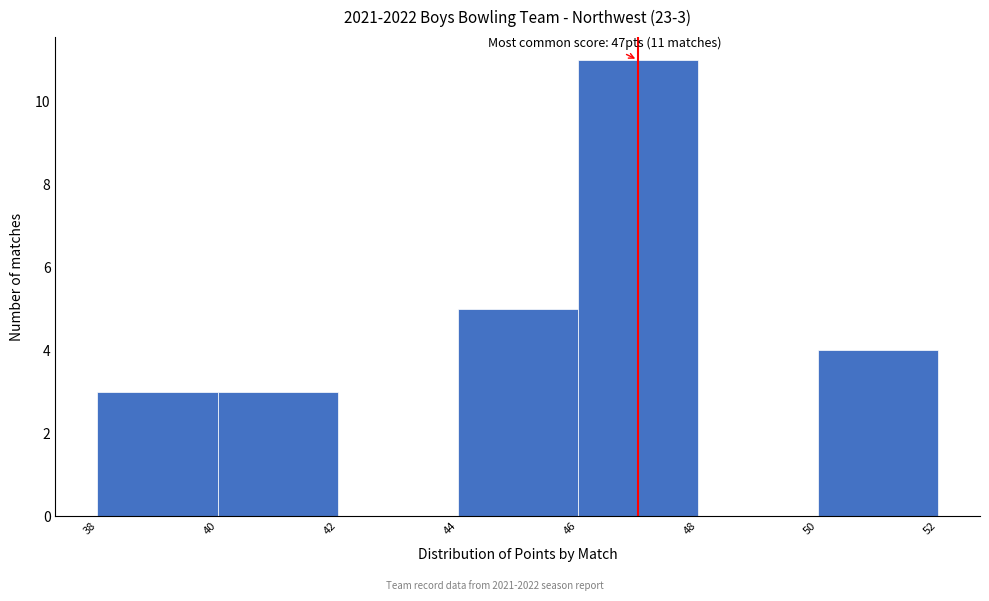

Which range on the x-axis has the tallest bar?

46 to 48